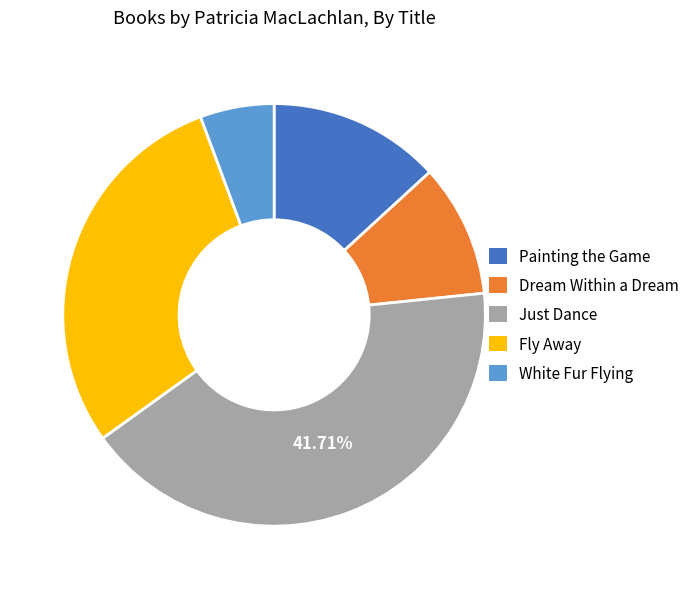

What percentage is the Dream Within a Dream slice, to the nearest percent?

10%